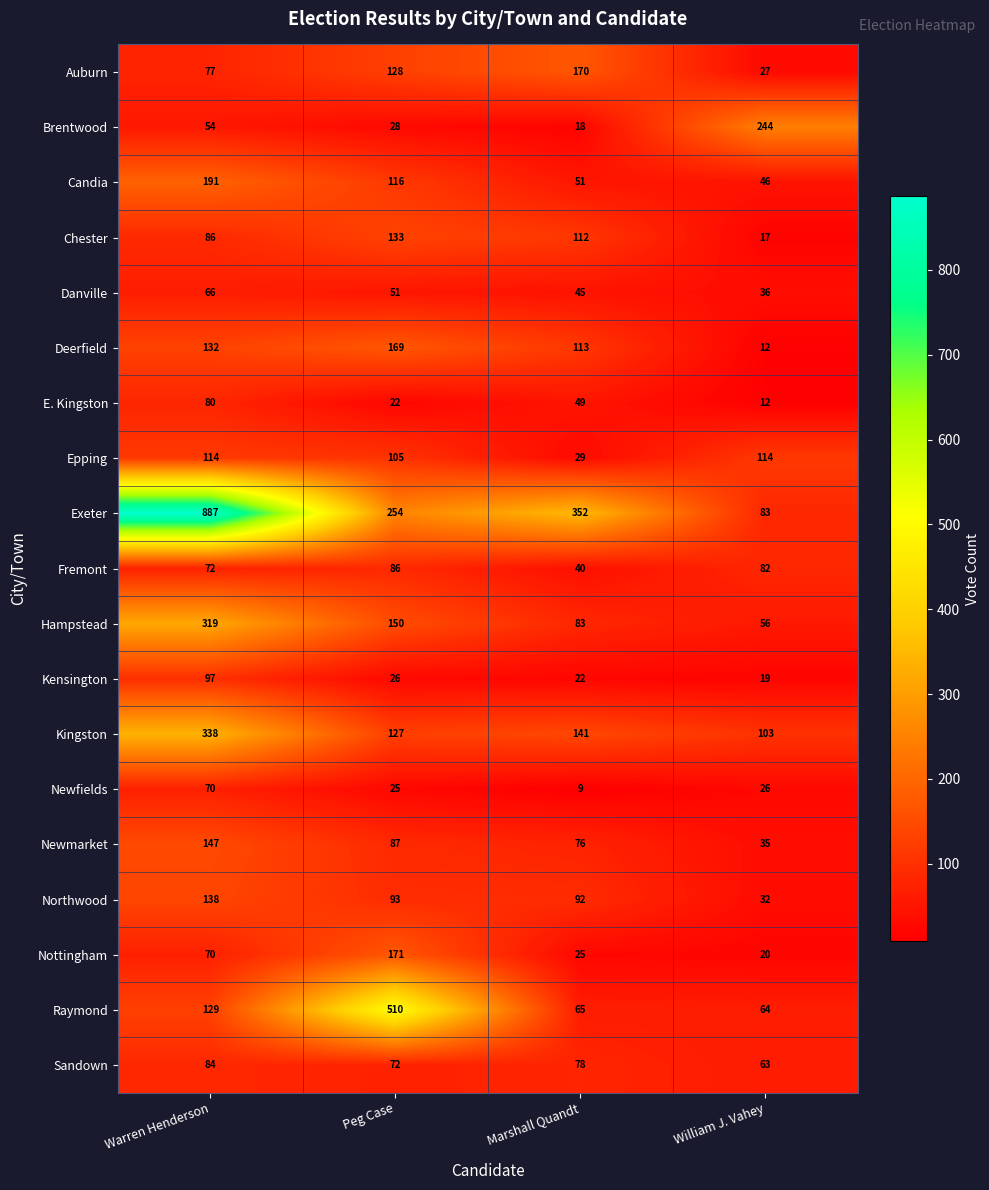

Is it true that Epping equals 57 at Warren Henderson?

False